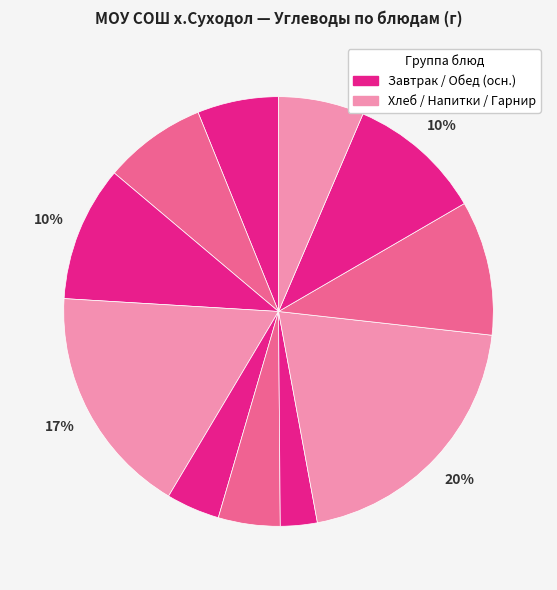

How many segments does this pie chart have?

11